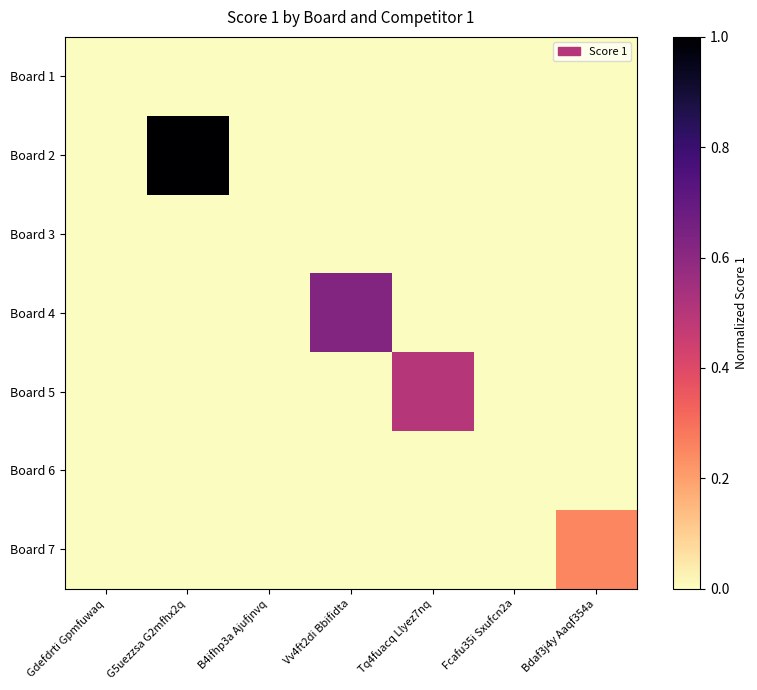

Which series has the largest range (max minus min)?

Board 2